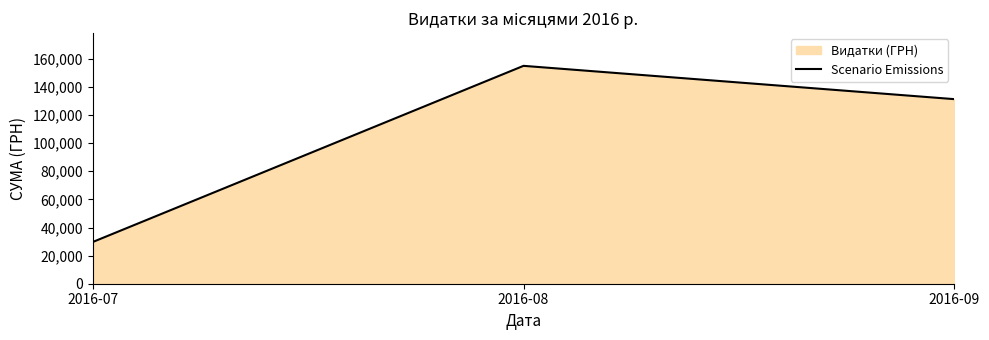

List the labels in order of value, largest first.

2016-08, 2016-09, 2016-07